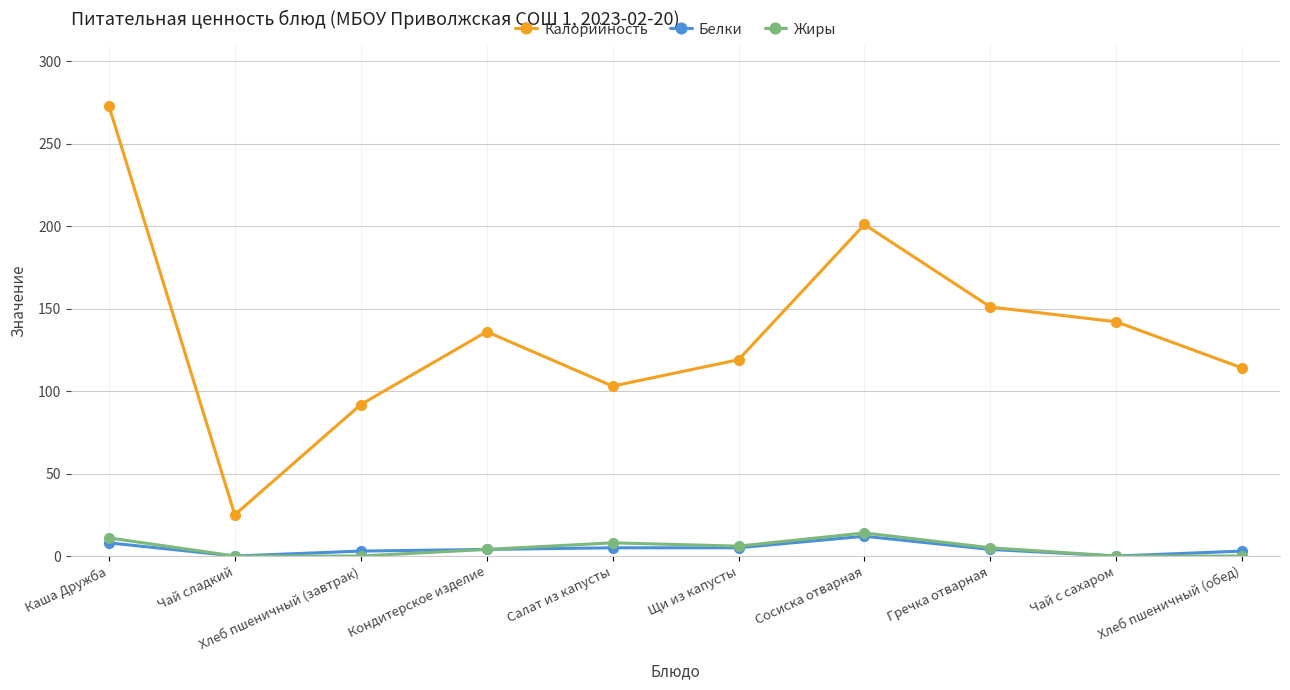

What position from the left is Хлеб пшеничный (завтрак)?

3